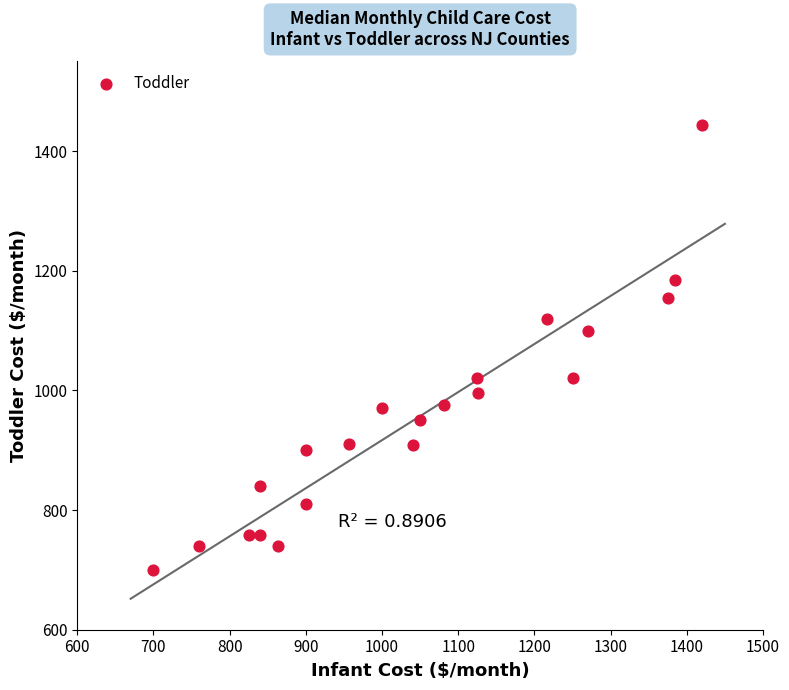

What is the range of Y values (max minus min)?

743.0